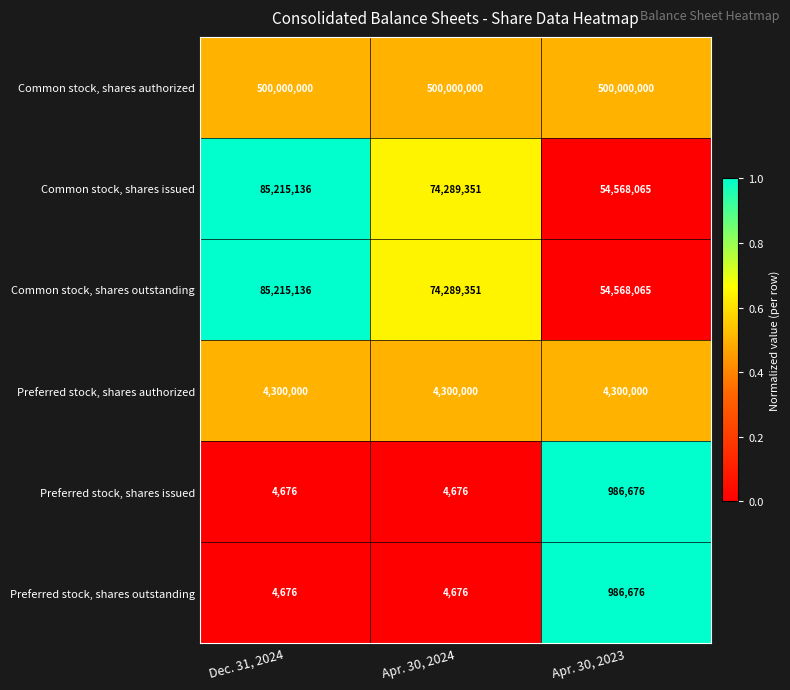

Reading right to left, extract all data points from this chart.

Common stock, shares authorized: 500000000	500000000	500000000
Common stock, shares issued: 54568065	74289351	85215136
Common stock, shares outstanding: 54568065	74289351	85215136
Preferred stock, shares authorized: 4300000	4300000	4300000
Preferred stock, shares issued: 986676	4676	4676
Preferred stock, shares outstanding: 986676	4676	4676